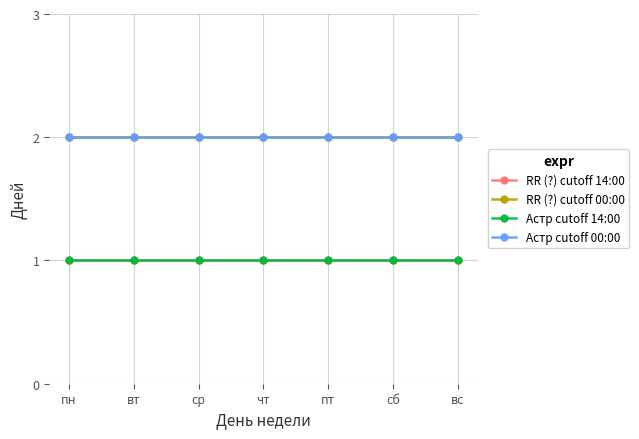

The value of Астр cutoff 00:00 at вт is 3. True or false?

False